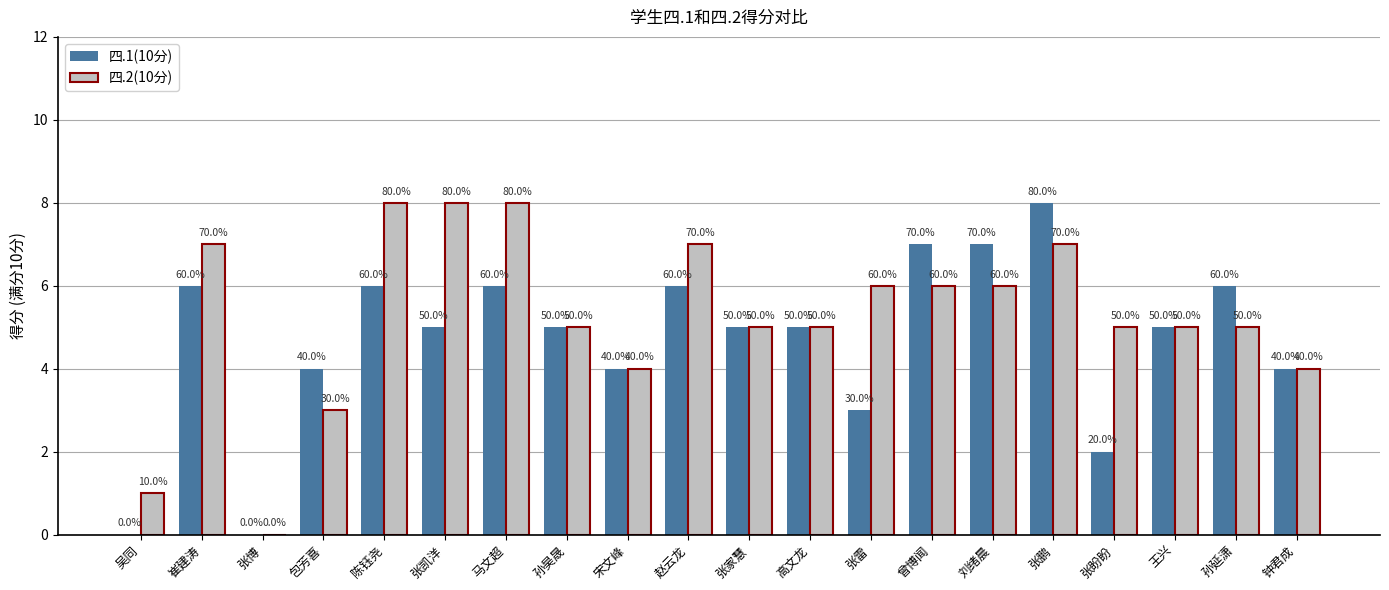

What is the spread (max minus min) of values at 张雷?

3